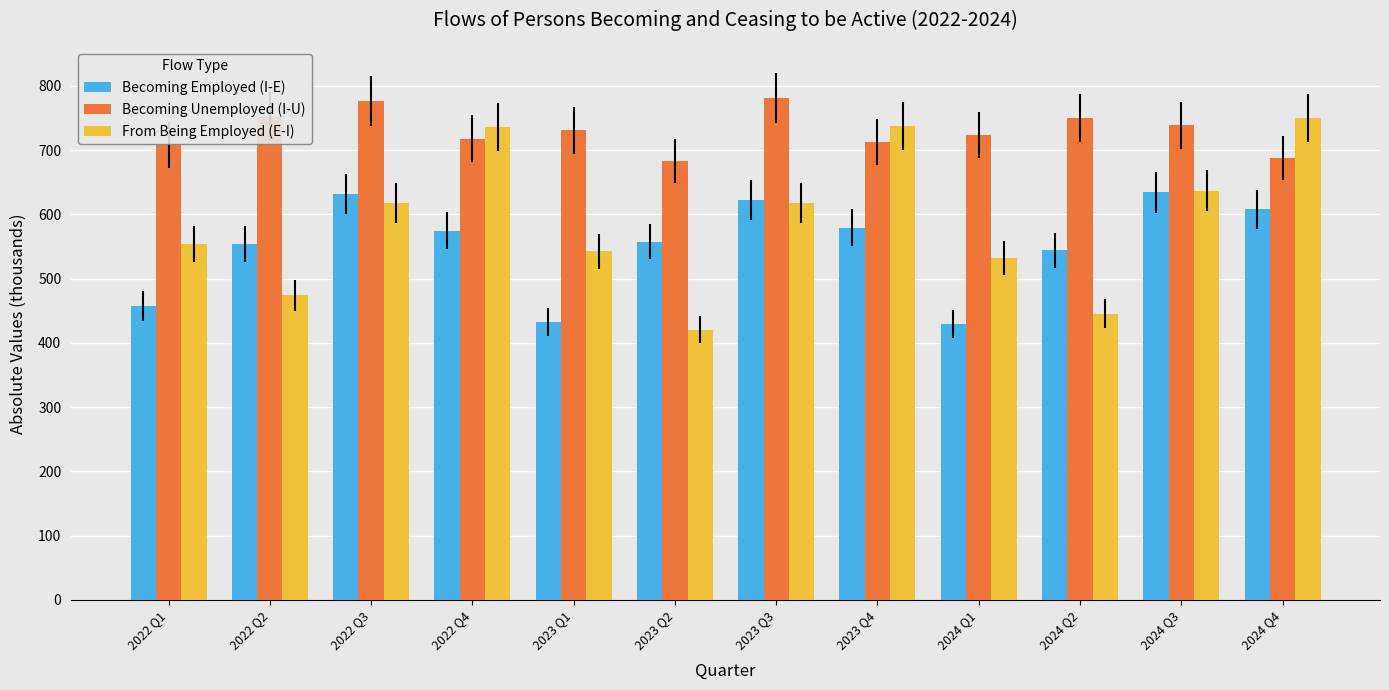

Read the From Being Employed (E-I) value at 2023 Q4.

737.6